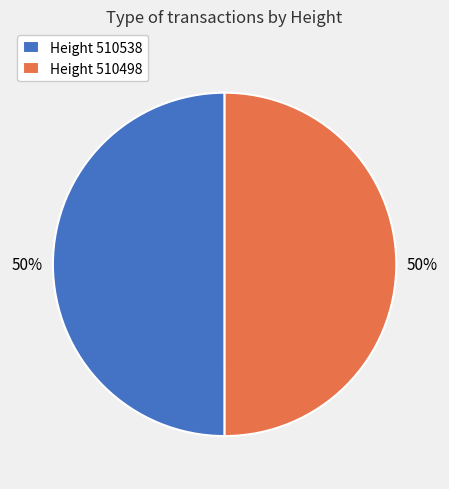

Combined, do Height 510498 and Height 510538 account for over 50%?

Yes